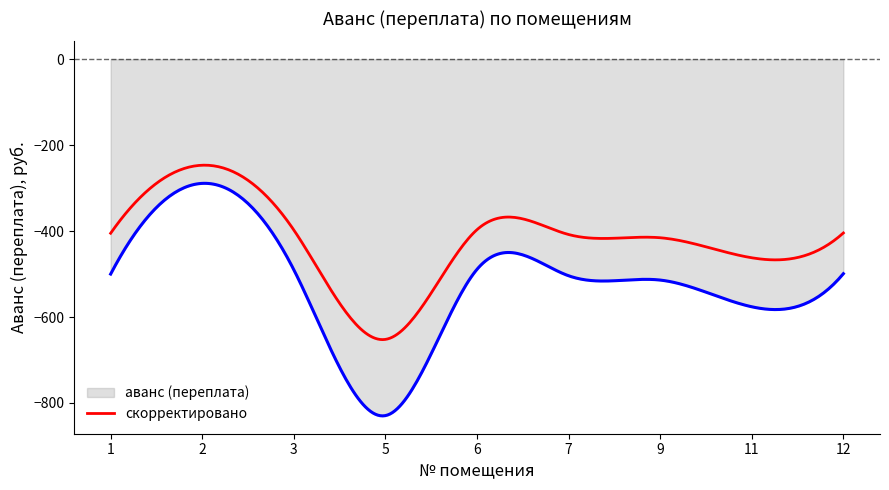

Does the chart have visible grid lines?

No